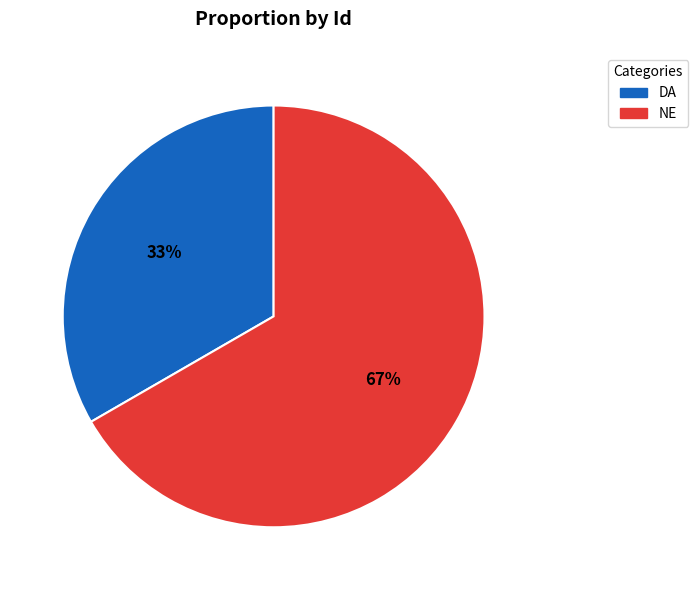

To the nearest percent, what is the average slice percentage?

50%